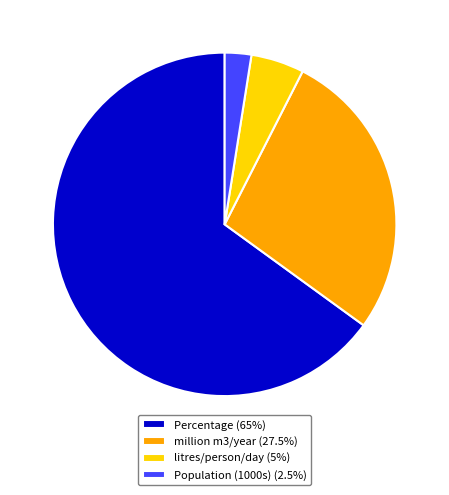

Does Percentage (65%) account for over 50% of the chart?

Yes